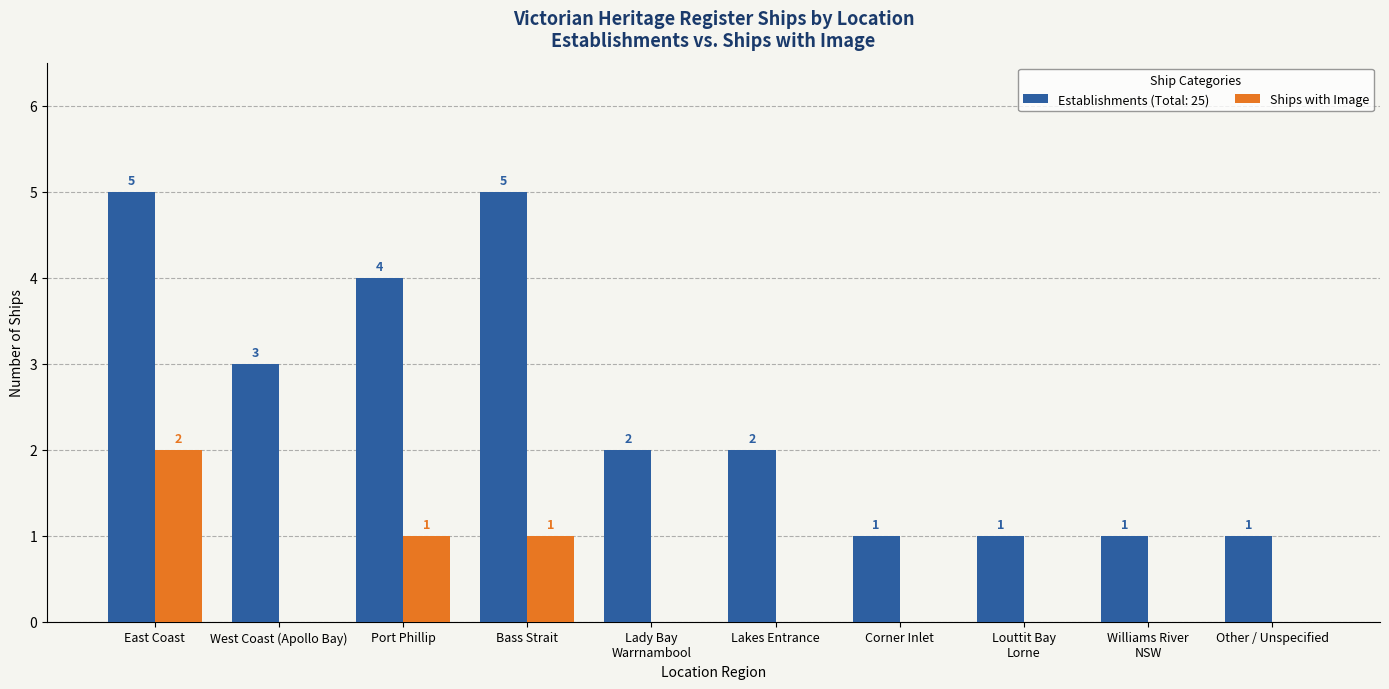

Is it true that Ships with Image equals 1 at West Coast (Apollo Bay)?

False